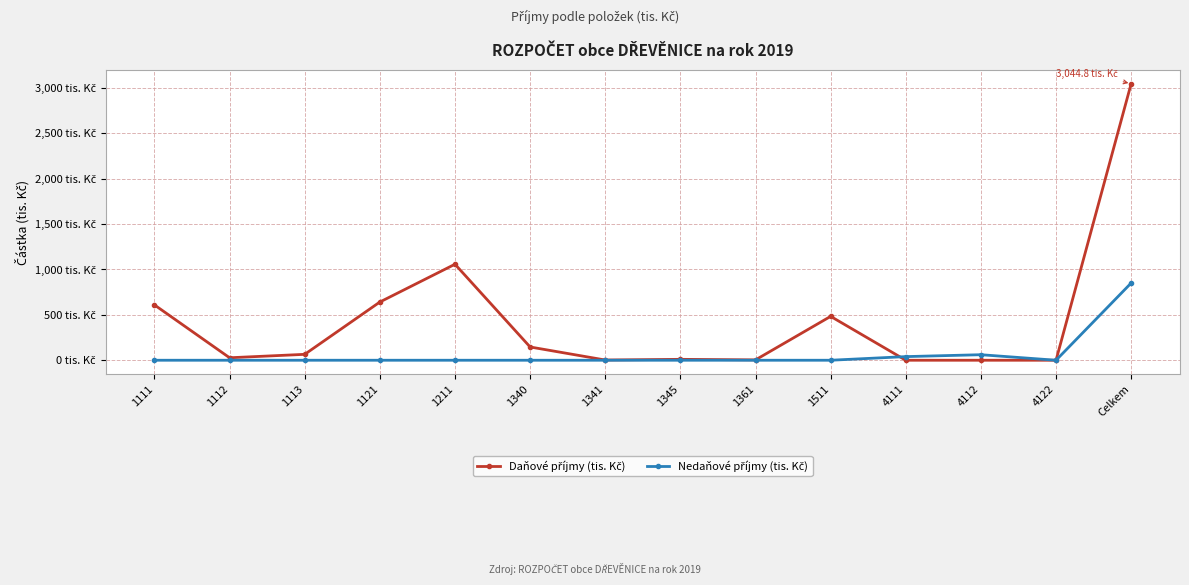

Is this an area chart (filled region under the line)?

No